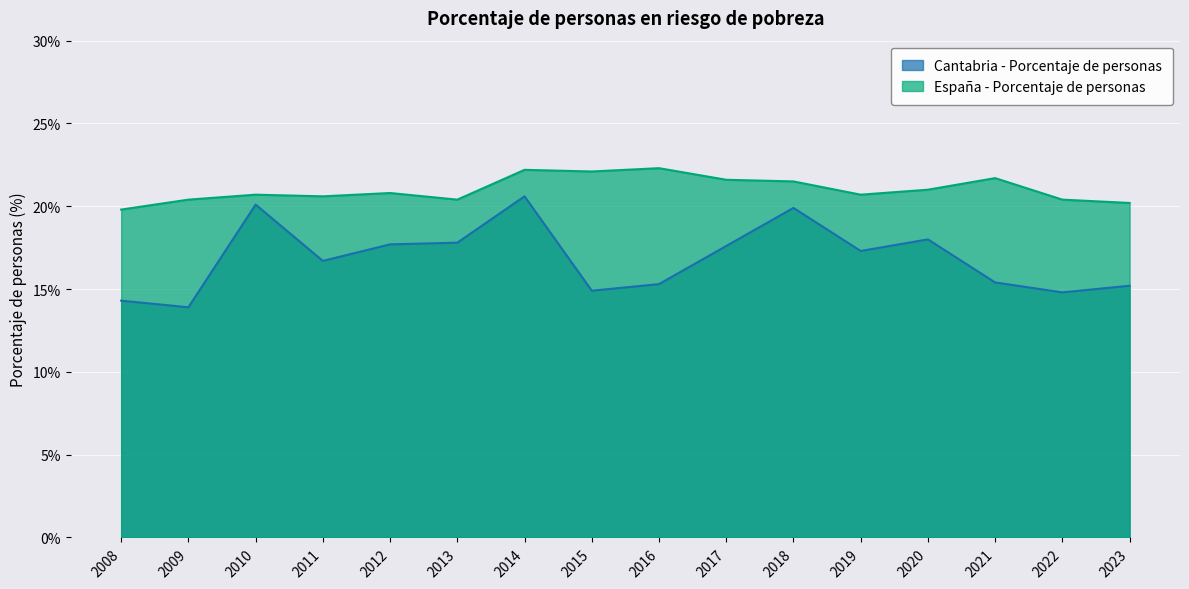

How many lines are shown in the chart?

2